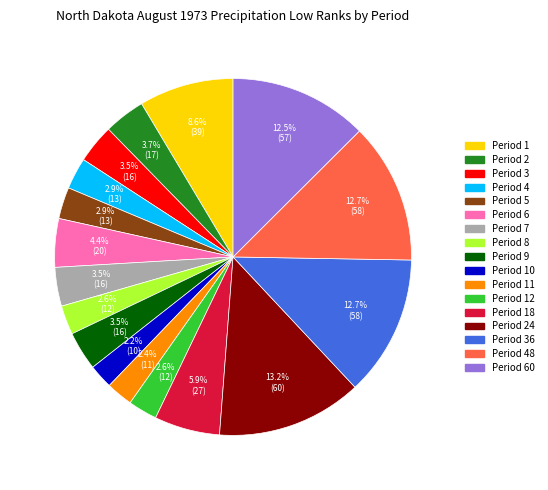

How many segments does this pie chart have?

17